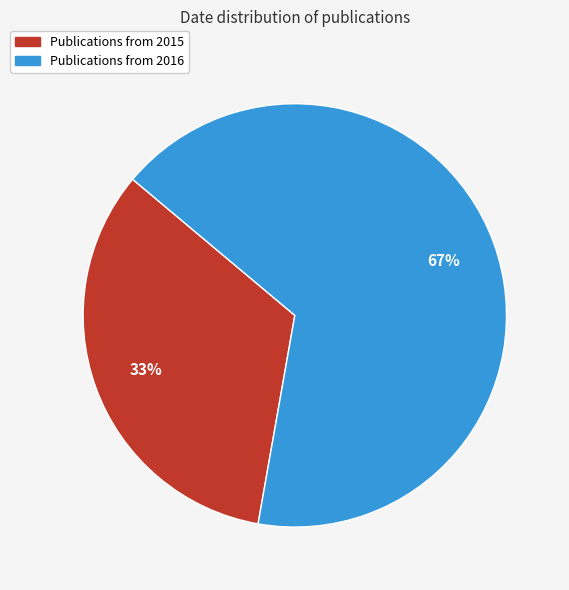

To the nearest percent, what is the average slice percentage?

50%